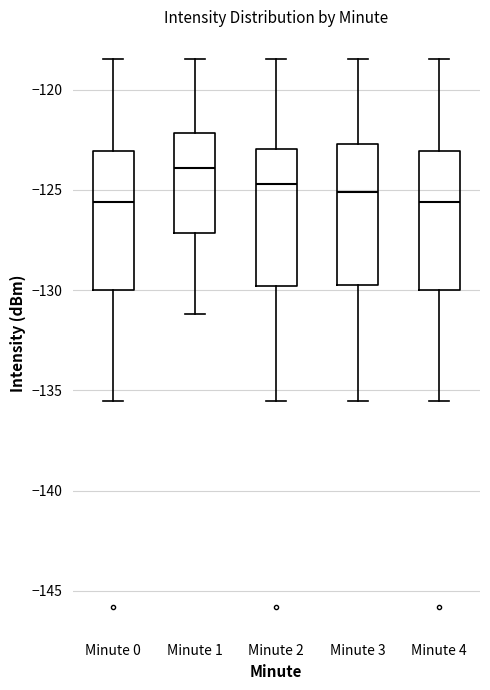

Reading left to right, read every box against the y-axis: the position of its median line, the range the box covers, and the ends of its whiskers. The values are not printed on the chart, so give them approximately, as read against the axis.

Minute 0: median -125.5, box -130.0 to -123.0, whiskers -135.5 to -118.5
Minute 1: median -124.0, box -127.0 to -122.0, whiskers -131.0 to -118.5
Minute 2: median -124.5, box -130.0 to -123.0, whiskers -135.5 to -118.5
Minute 3: median -125.0, box -130.0 to -122.5, whiskers -135.5 to -118.5
Minute 4: median -125.5, box -130.0 to -123.0, whiskers -135.5 to -118.5